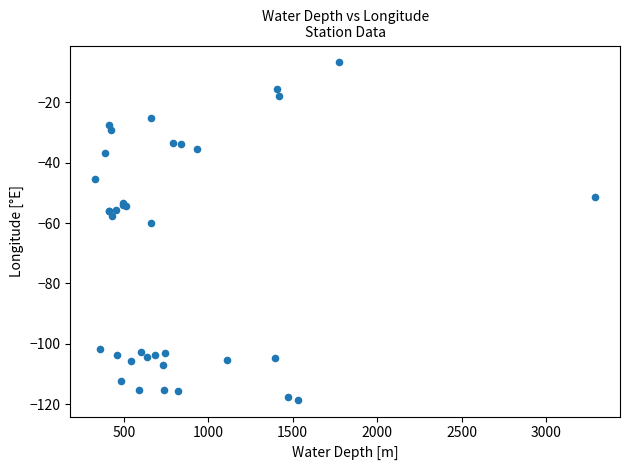

What Y value in the scatter plot is closest to -62?

-60.0